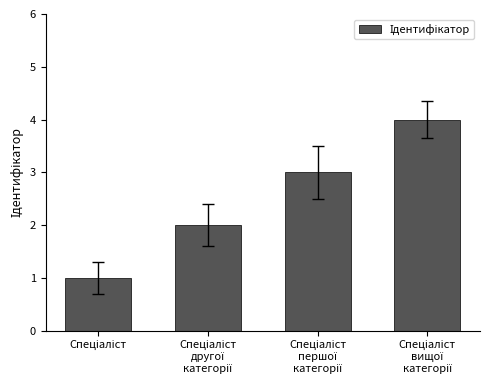

What is the smallest value displayed?

1